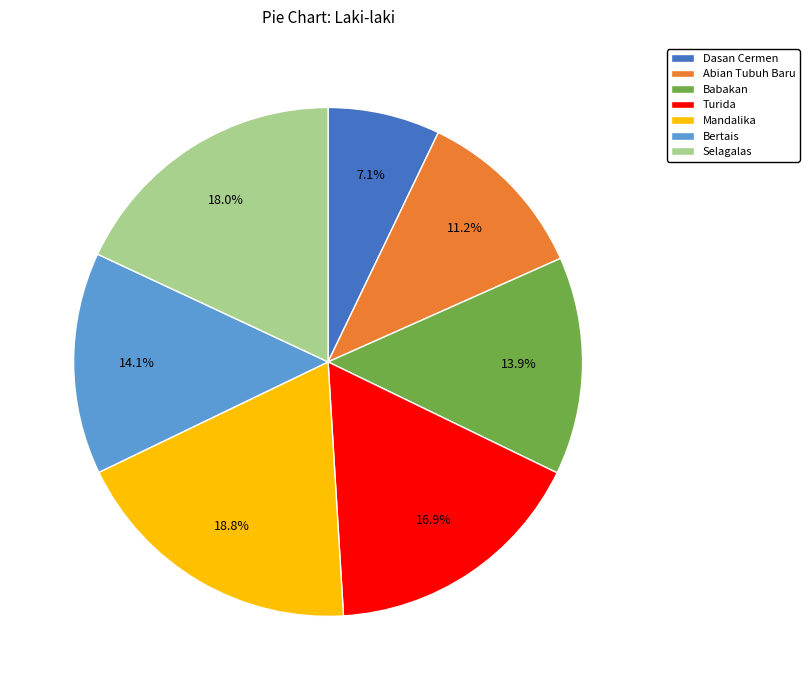

Which category has the biggest portion of the pie?

Mandalika